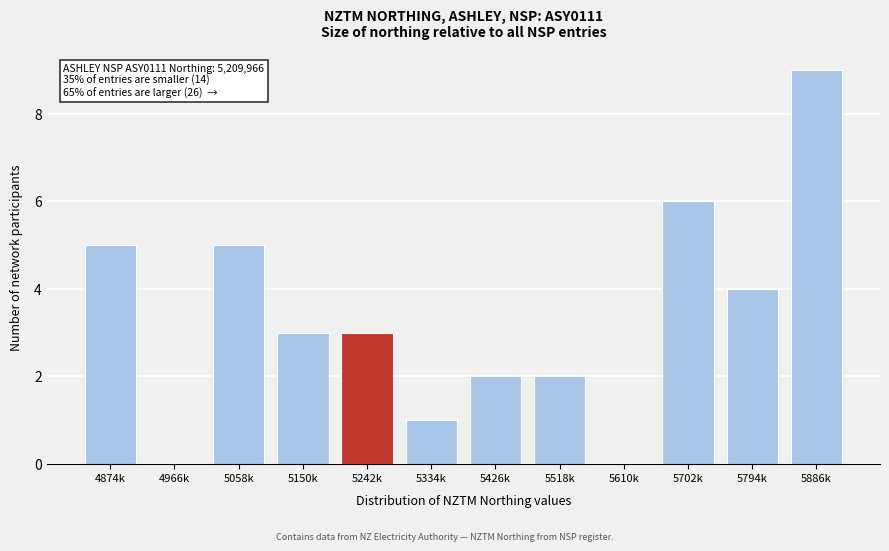

What value does the data have at 5058k?

5